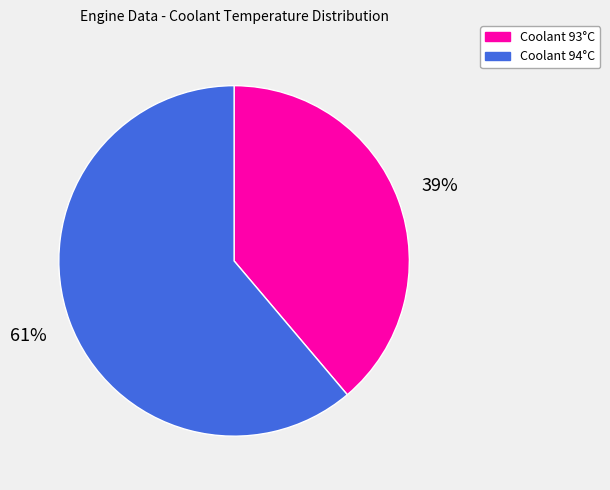

Is there any slice that represents more than half of the pie?

Yes